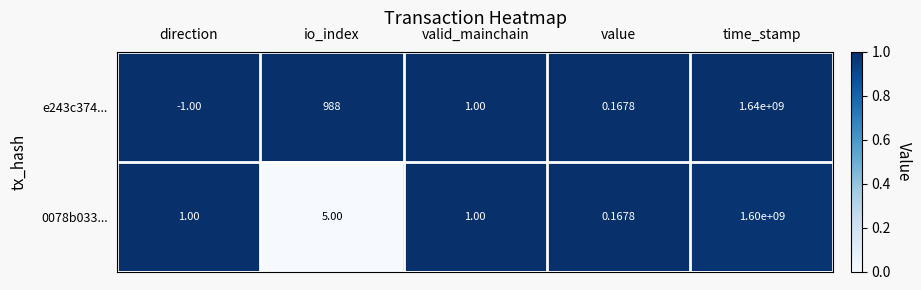

At which label is e243c374... closest to 819999999?

io_index